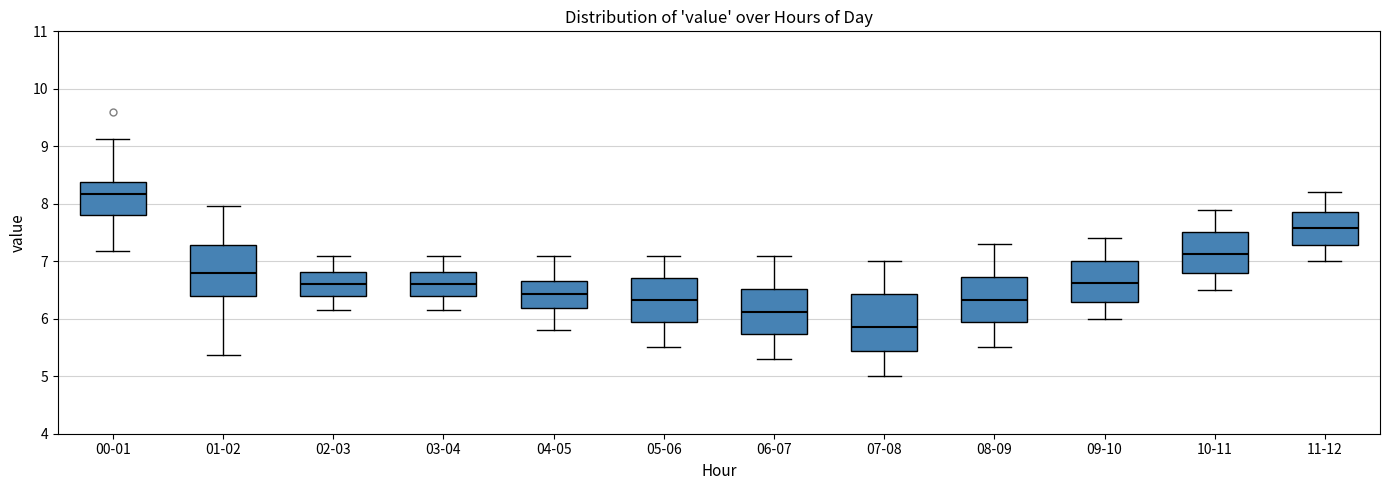

Reading left to right, transcribe this box plot: for each box, give where its median line is, the range the box spans, and where its two whiskers end, as read against the y-axis. The values are not printed on the chart, so give them approximately, as read against the axis.

00-01: median 8.2, box 7.8 to 8.4, whiskers 7.2 to 9.1
01-02: median 6.8, box 6.4 to 7.3, whiskers 5.4 to 8.0
02-03: median 6.6, box 6.4 to 6.8, whiskers 6.2 to 7.1
03-04: median 6.6, box 6.4 to 6.8, whiskers 6.2 to 7.1
04-05: median 6.4, box 6.2 to 6.7, whiskers 5.8 to 7.1
05-06: median 6.3, box 5.9 to 6.7, whiskers 5.5 to 7.1
06-07: median 6.1, box 5.7 to 6.5, whiskers 5.3 to 7.1
07-08: median 5.9, box 5.4 to 6.4, whiskers 5.0 to 7.0
08-09: median 6.3, box 5.9 to 6.7, whiskers 5.5 to 7.3
09-10: median 6.6, box 6.3 to 7.0, whiskers 6.0 to 7.4
10-11: median 7.1, box 6.8 to 7.5, whiskers 6.5 to 7.9
11-12: median 7.6, box 7.3 to 7.9, whiskers 7.0 to 8.2